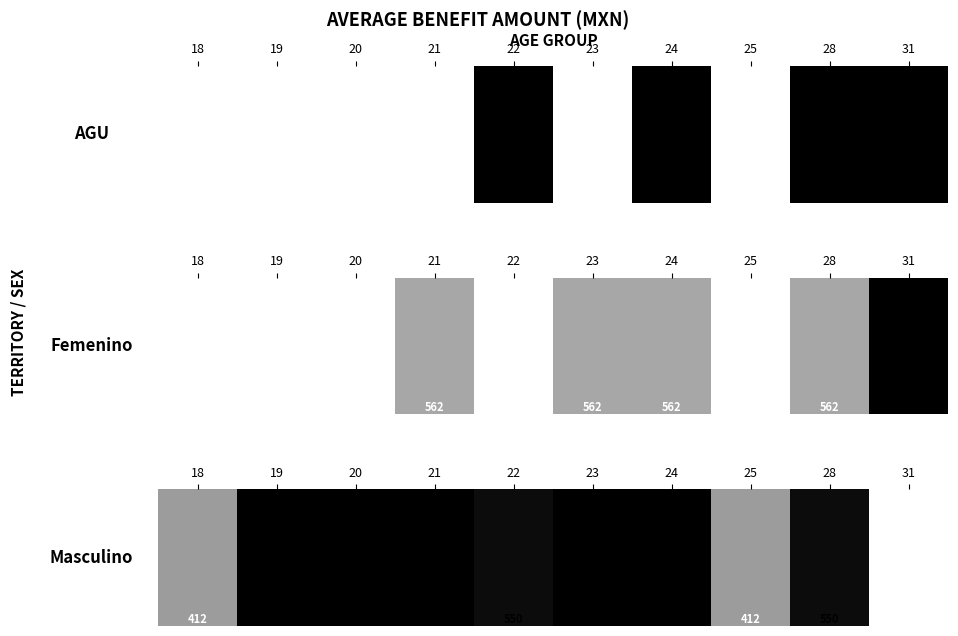

Rank the categories by value from lowest to highest.

31, 18, 25, 22, 28, 19, 20, 21, 23, 24